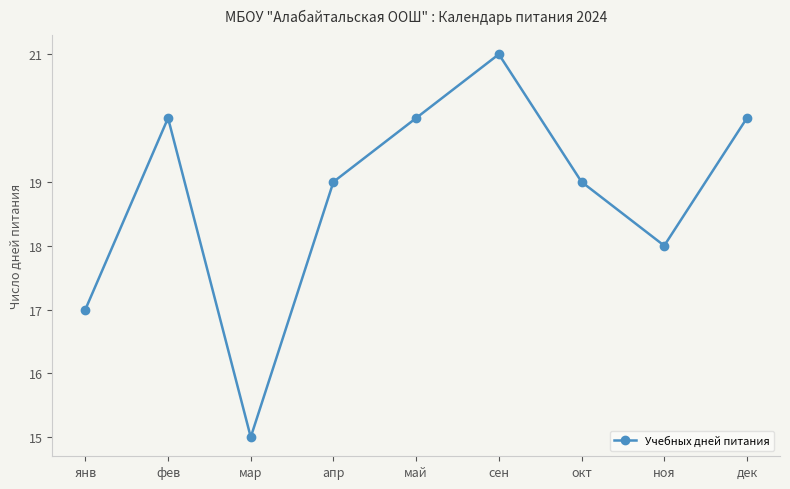

At which category does the data reach its first local valley?

мар